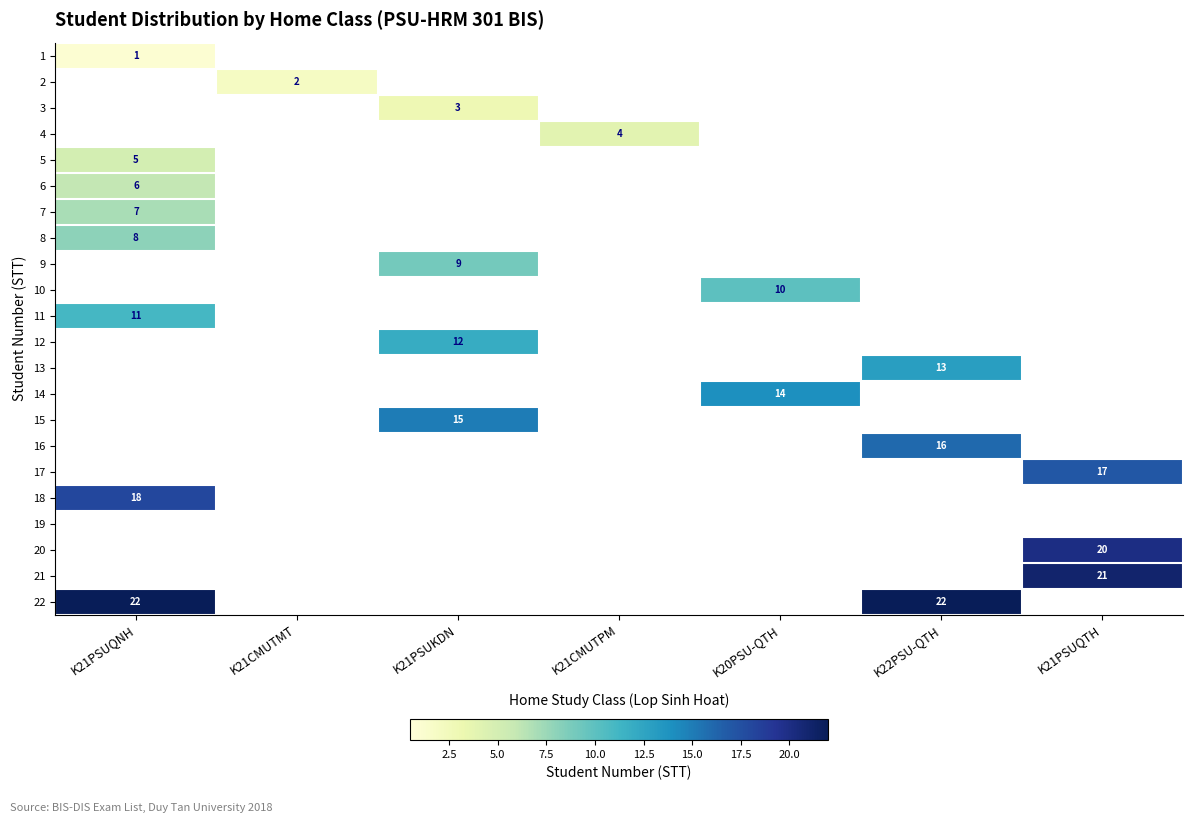

Is the value of 2 at K21CMUTMT greater than the value of 21 at K21PSUQTH?

No